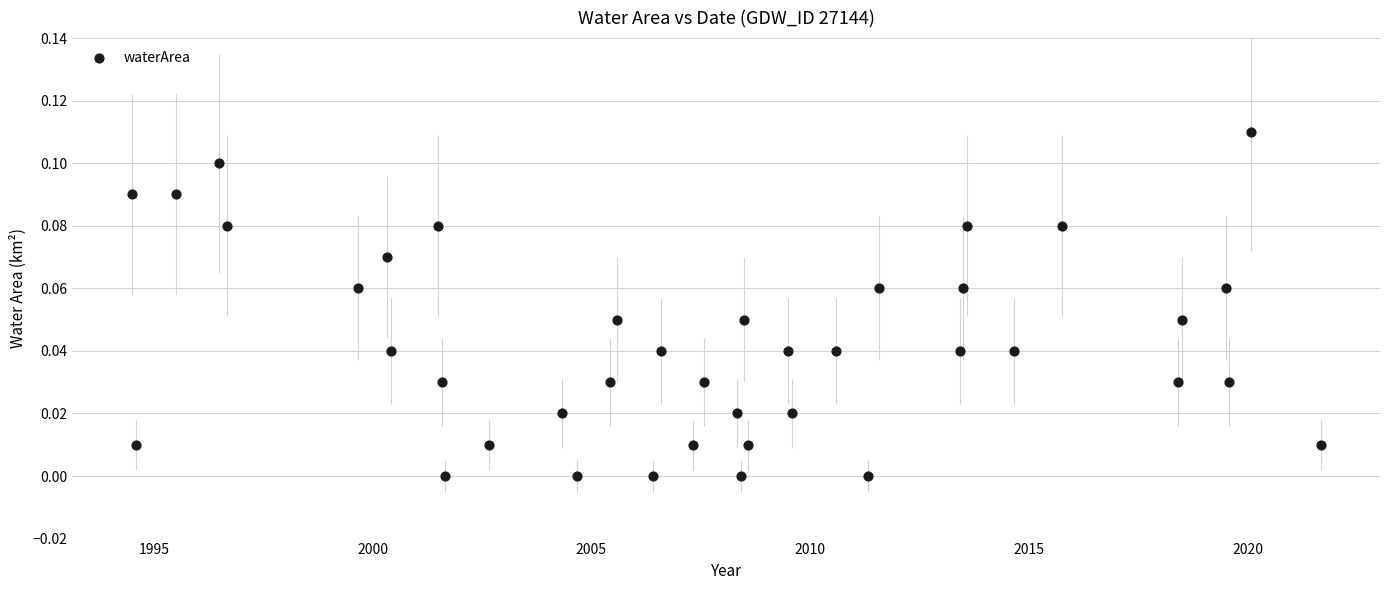

What is the range of X values (max minus min)?

27.2